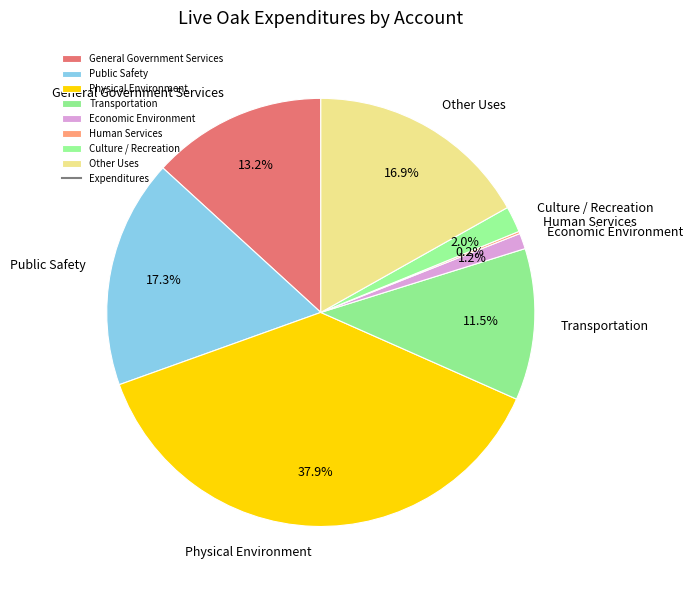

What percentage is the Public Safety slice, to the nearest percent?

17%